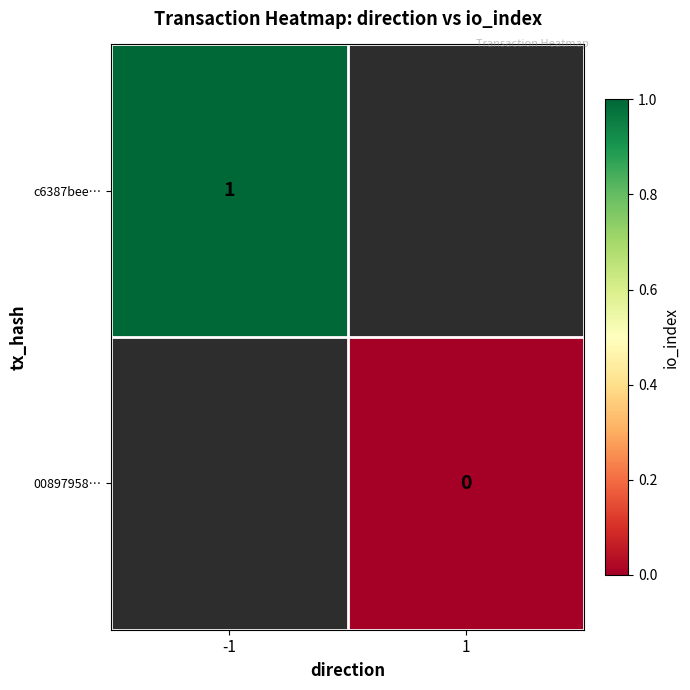

Is the value of 00897958… at 1 greater than the value of c6387bee… at -1?

No